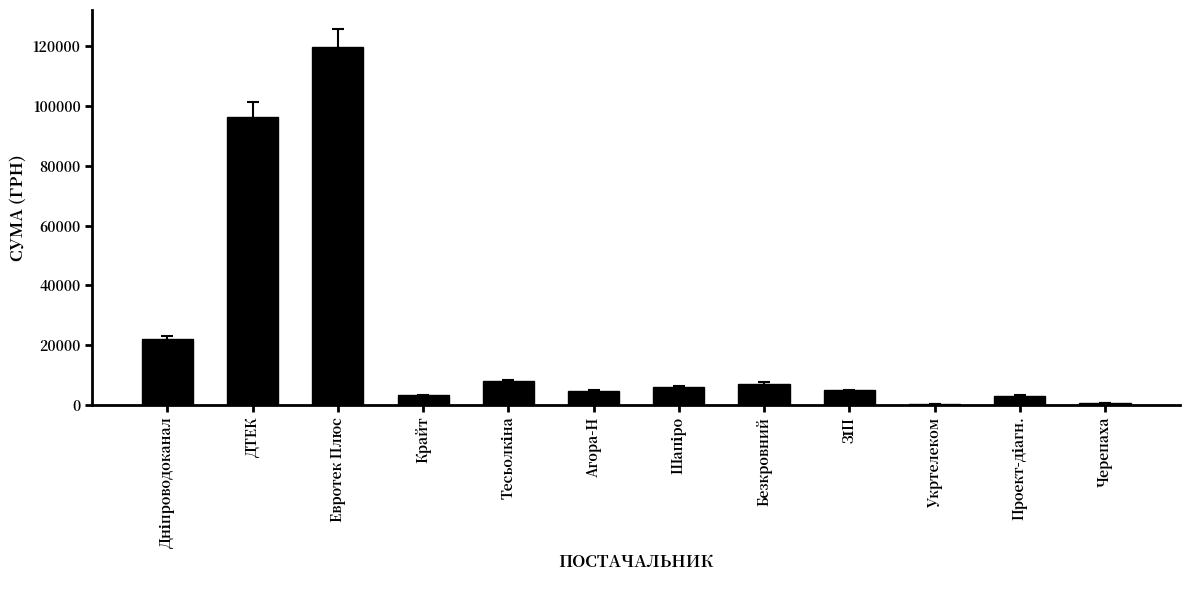

What is the sum of the values at Евротек Плюс and Крайт?

122964.0